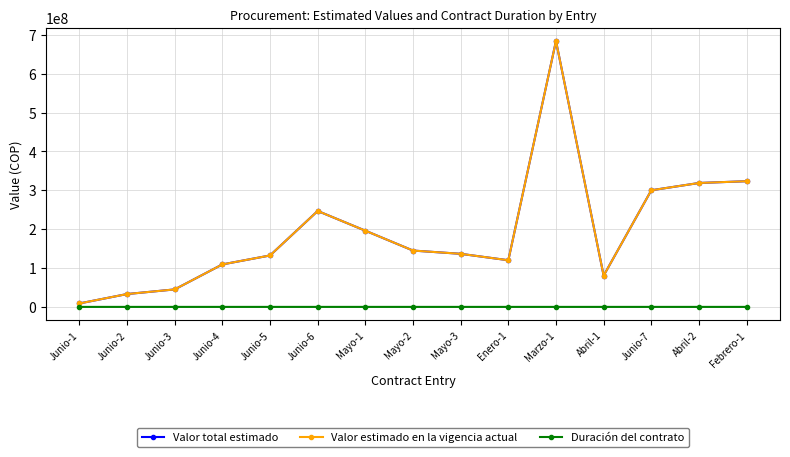

Which series changed the most between Junio-4 and Enero-1?

Valor total estimado